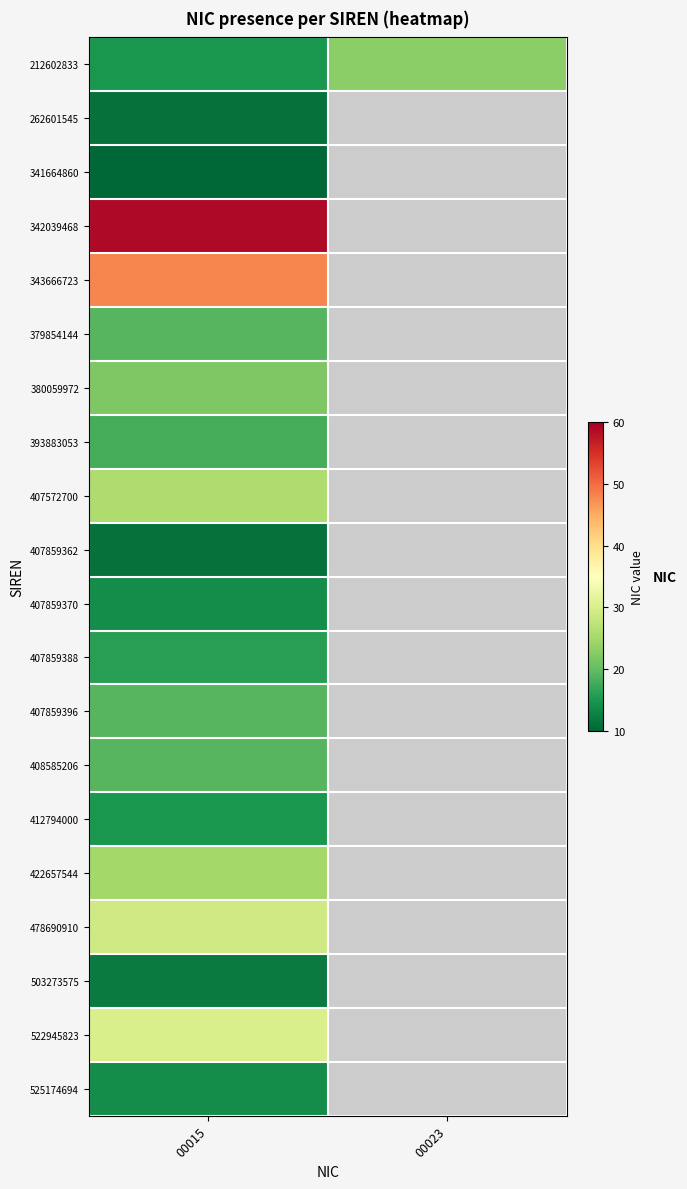

Which category has the highest value across all series?

00015